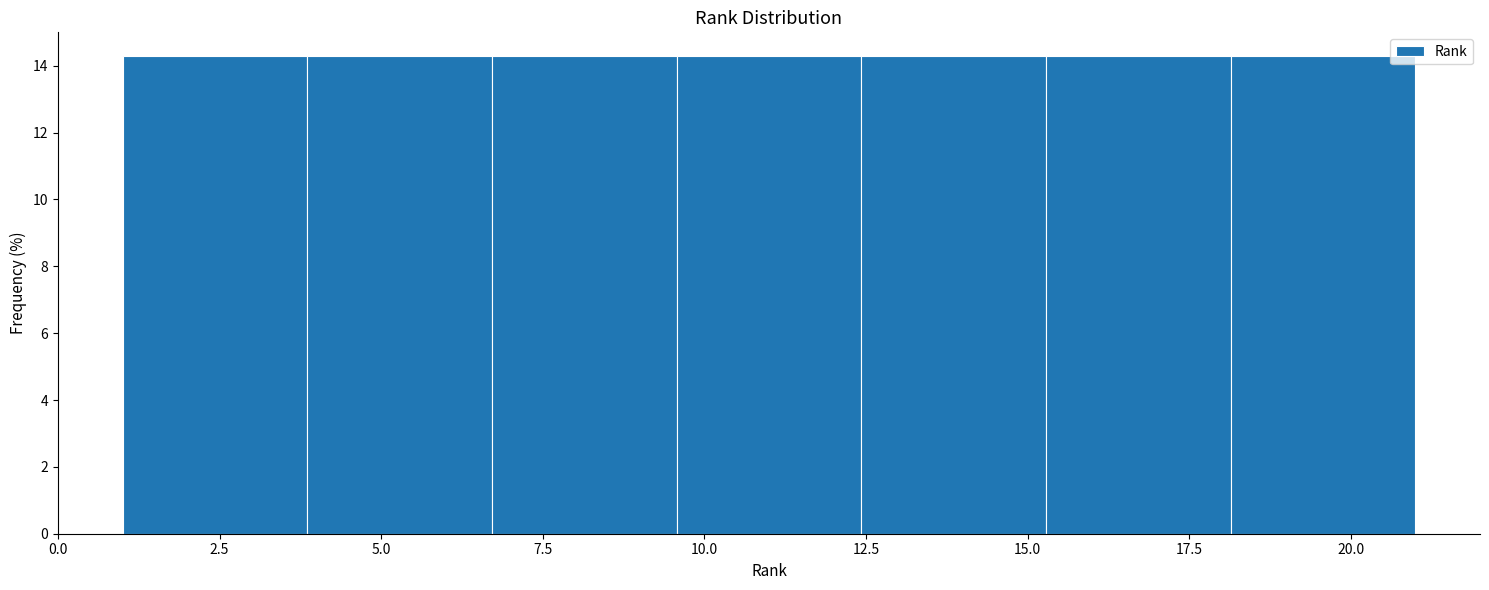

Reading left to right, transcribe this chart: for each bar, give the range it covers on the x-axis and its height. Neither the bar edges nor the heights are printed on the chart, so give them approximately, as read against the axes.

1.0 to 4.0: 14.2
4.0 to 6.5: 14.2
6.5 to 9.5: 14.2
9.5 to 12.5: 14.2
12.5 to 15.5: 14.2
15.5 to 18.0: 14.2
18.0 to 21.0: 14.2